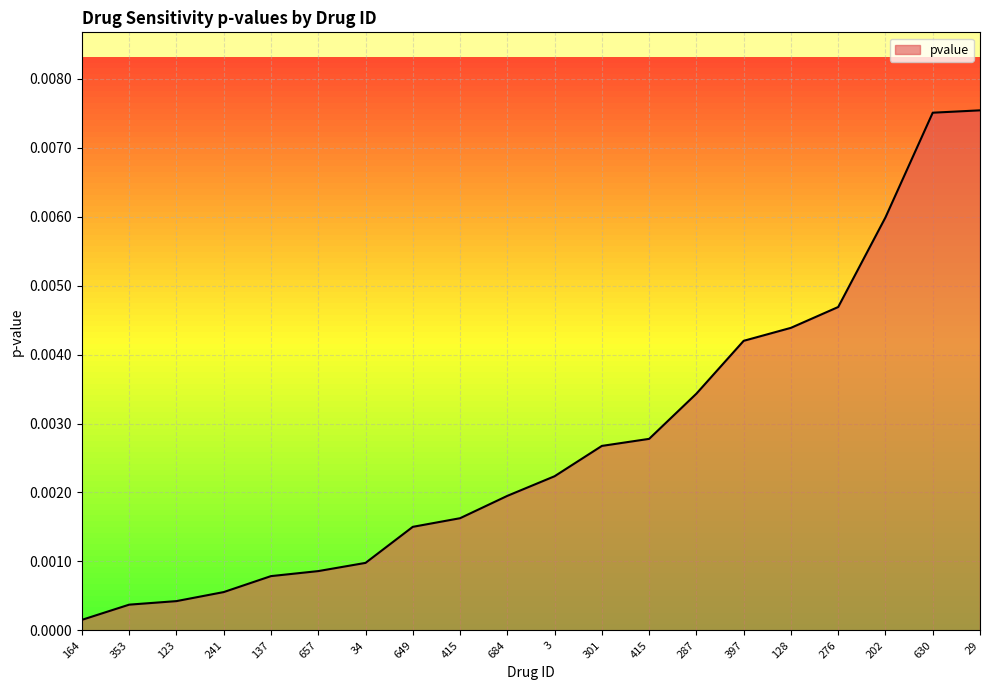

Does the chart display data point markers on the line(s)?

No